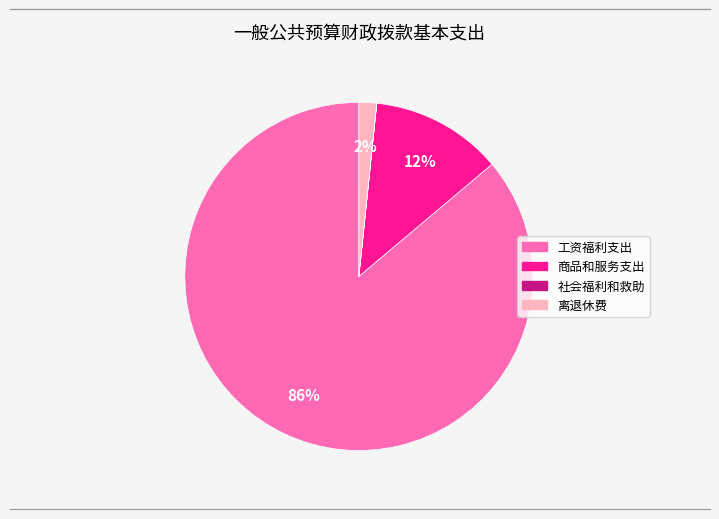

Which category accounts for the majority?

工资福利支出